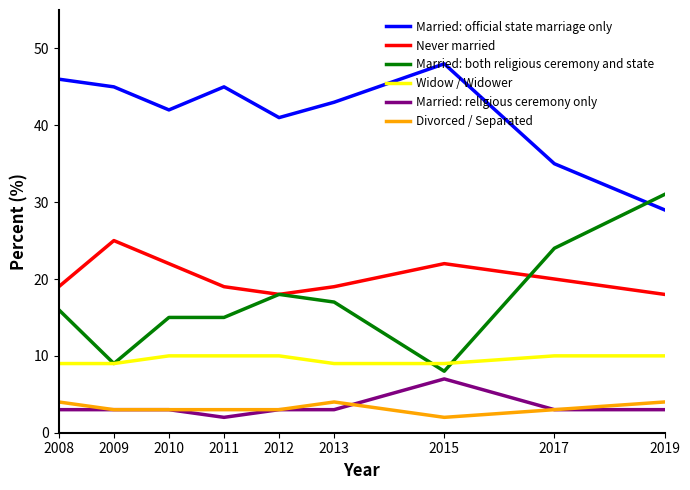

What is the average value of the Married: religious ceremony only series?

3